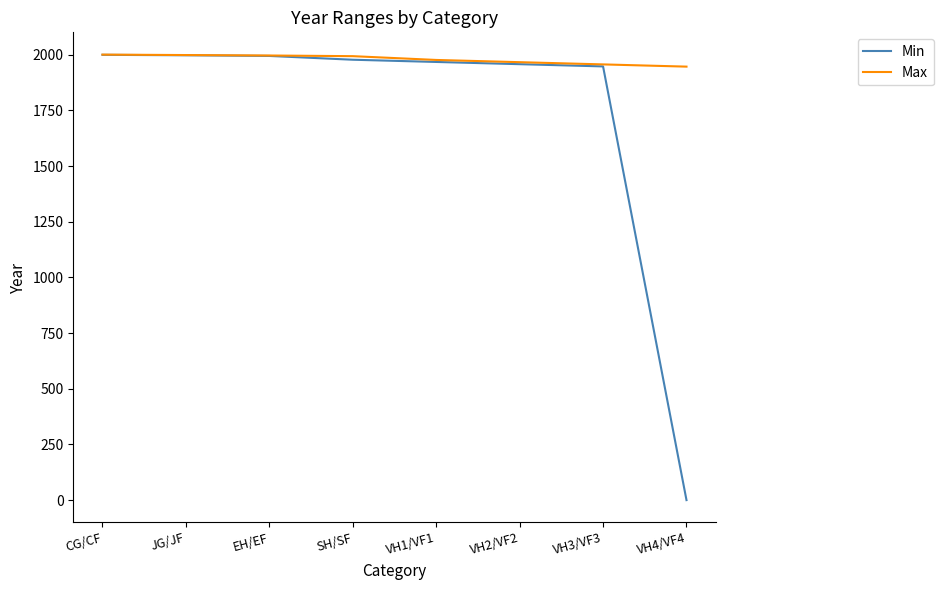

Rank the series by their average value, from lowest to highest.

Min, Max